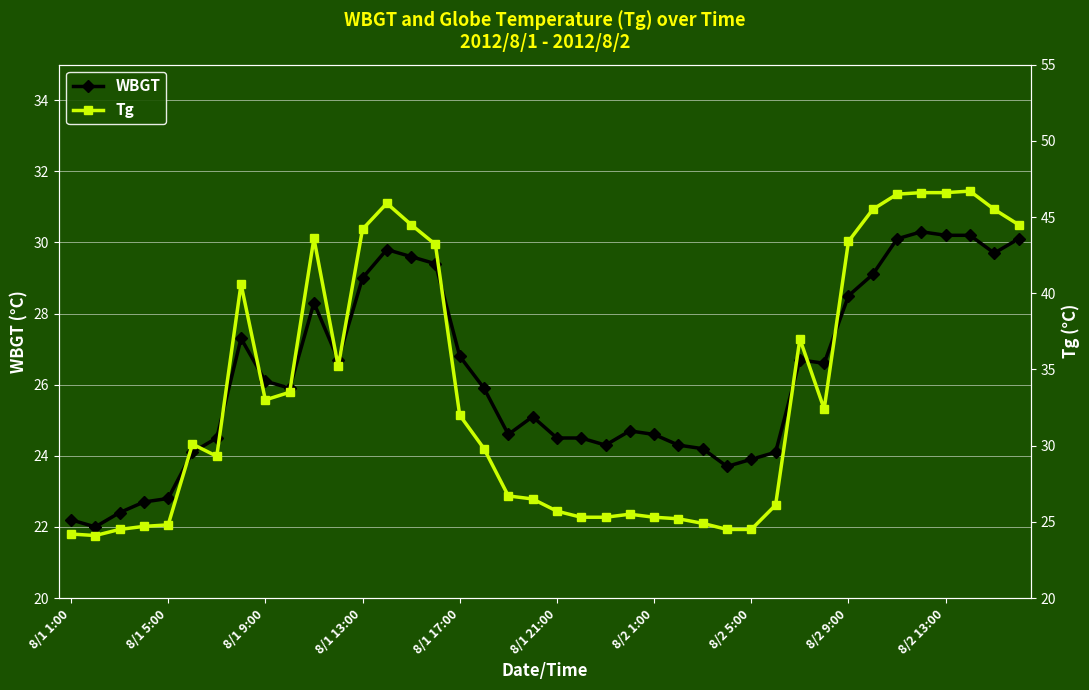

What are all the series names shown in the legend?

WBGT, Tg